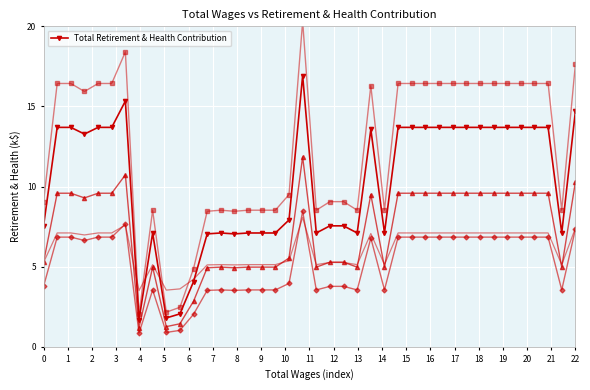

True or false: Total Retirement & Health Contribution has more than 2 points higher than both neighbors.

True